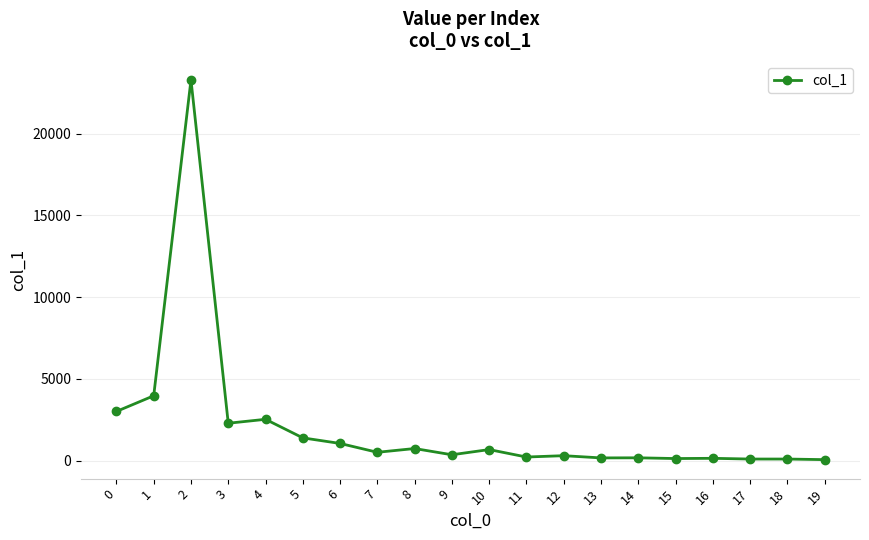

Where is the data nearest to the value 11676?

1